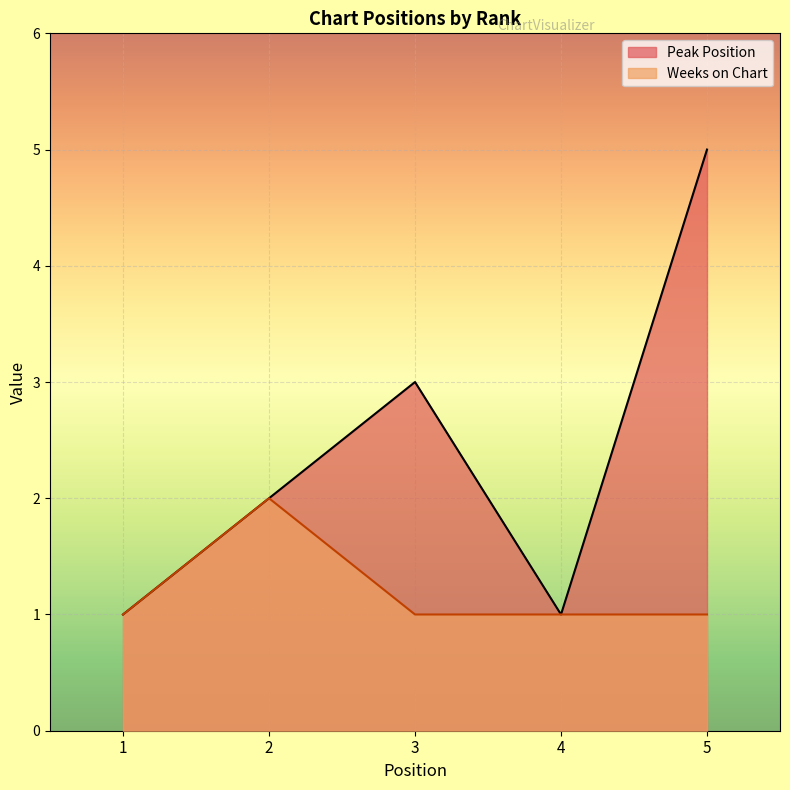

True or false: Weeks on Chart and Peak Position intersect in this chart.

False